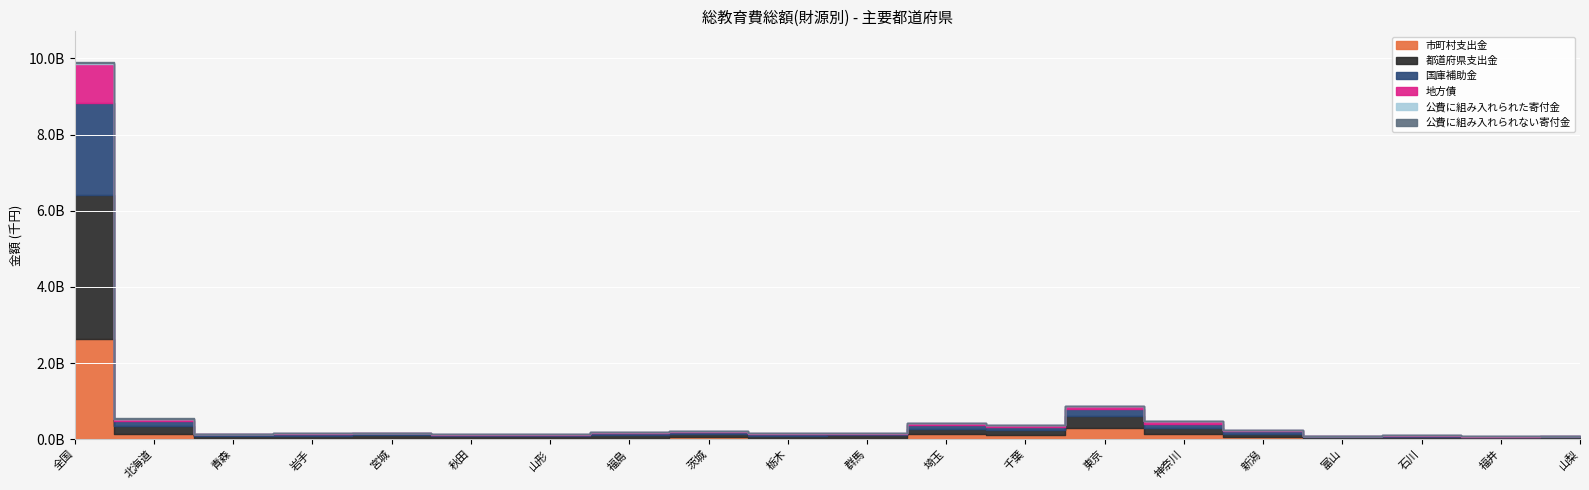

How many interior local valleys does the 公費に組み入れられた寄付金 series have?

6